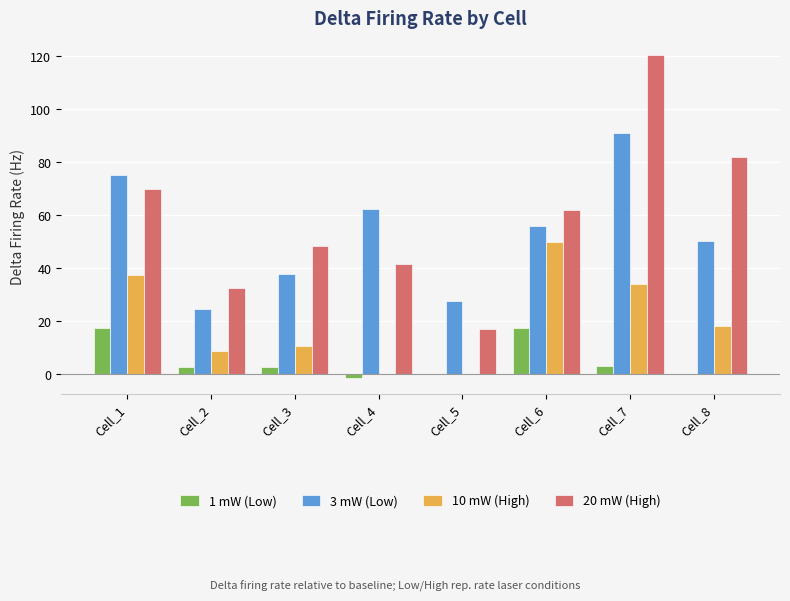

True or false: 10 mW (High) has a value of 0.0 at Cell_4.

True